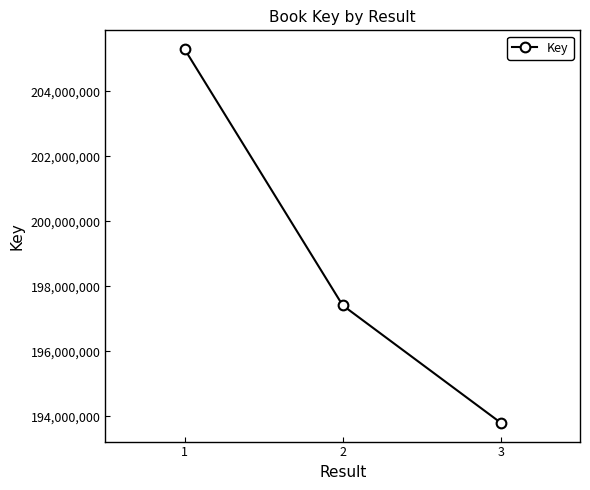

Rank the categories by value from lowest to highest.

3, 2, 1